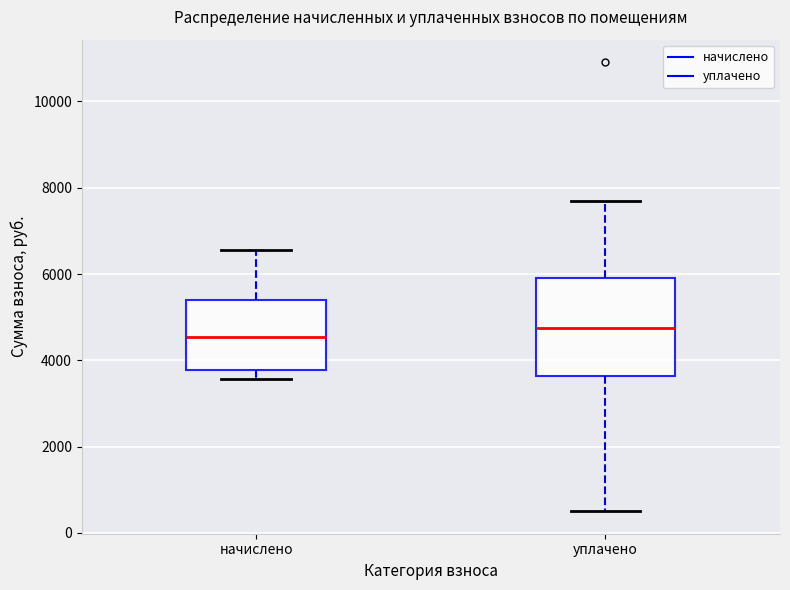

Which box's median line is the highest?

уплачено